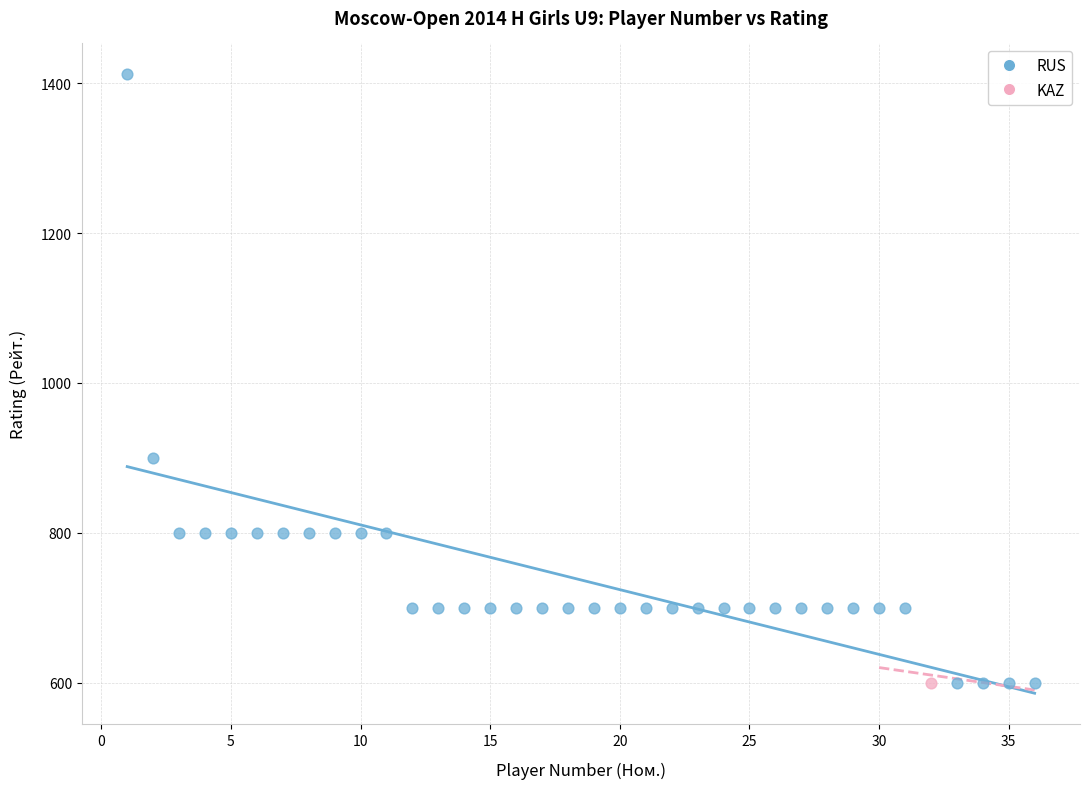

What are all the series names shown in the legend?

RUS, KAZ